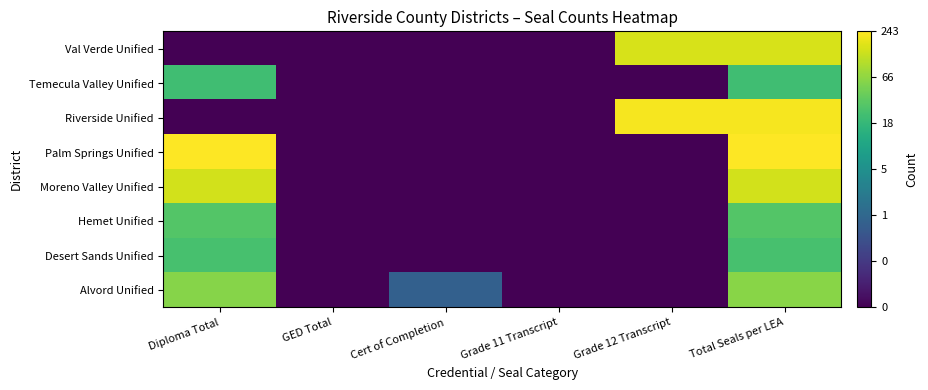

How many data points does each series have?

6